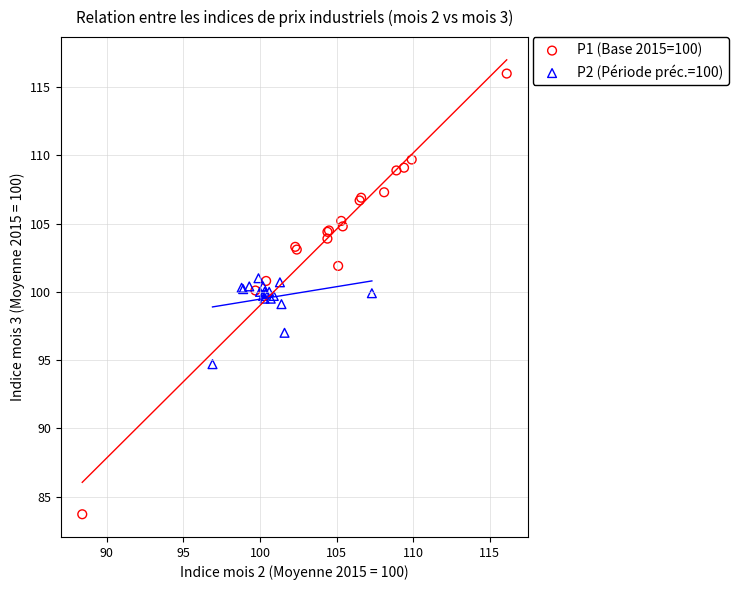

Which series reaches the minimum Y coordinate?

P1 (Base 2015=100)